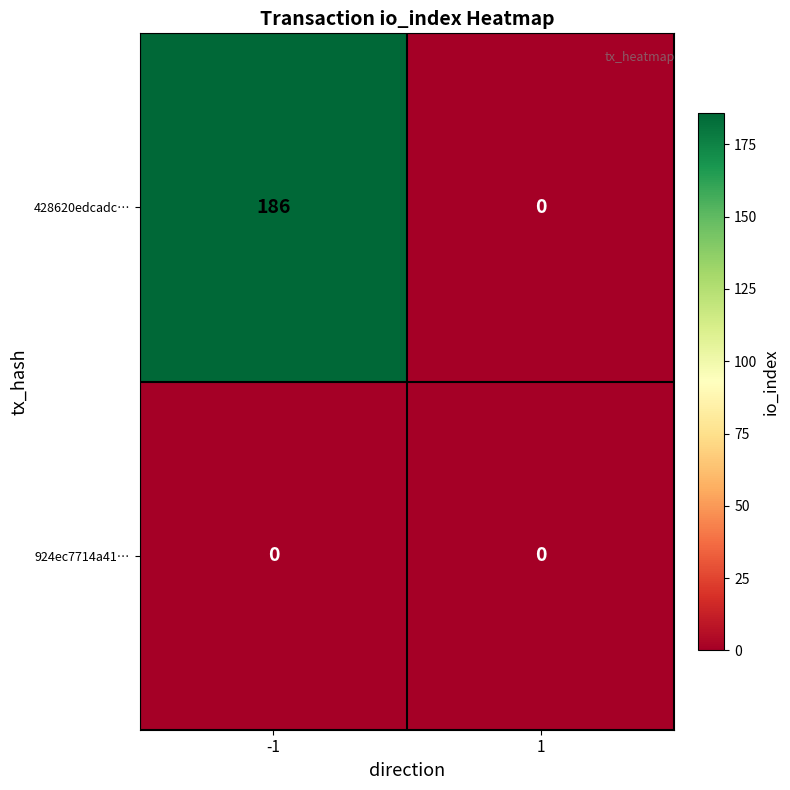

What is the difference between the maximum and minimum values in the 428620edcadc… series?

186